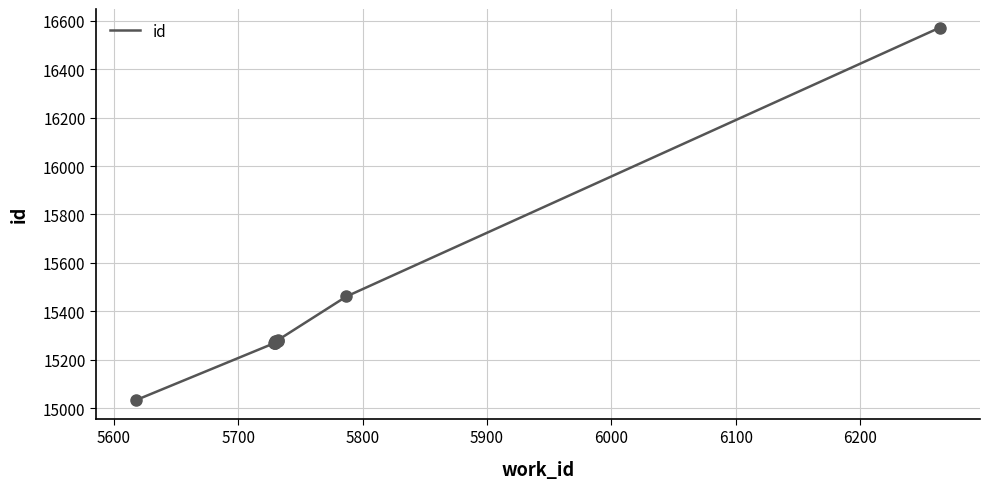

Does the chart have visible grid lines?

Yes